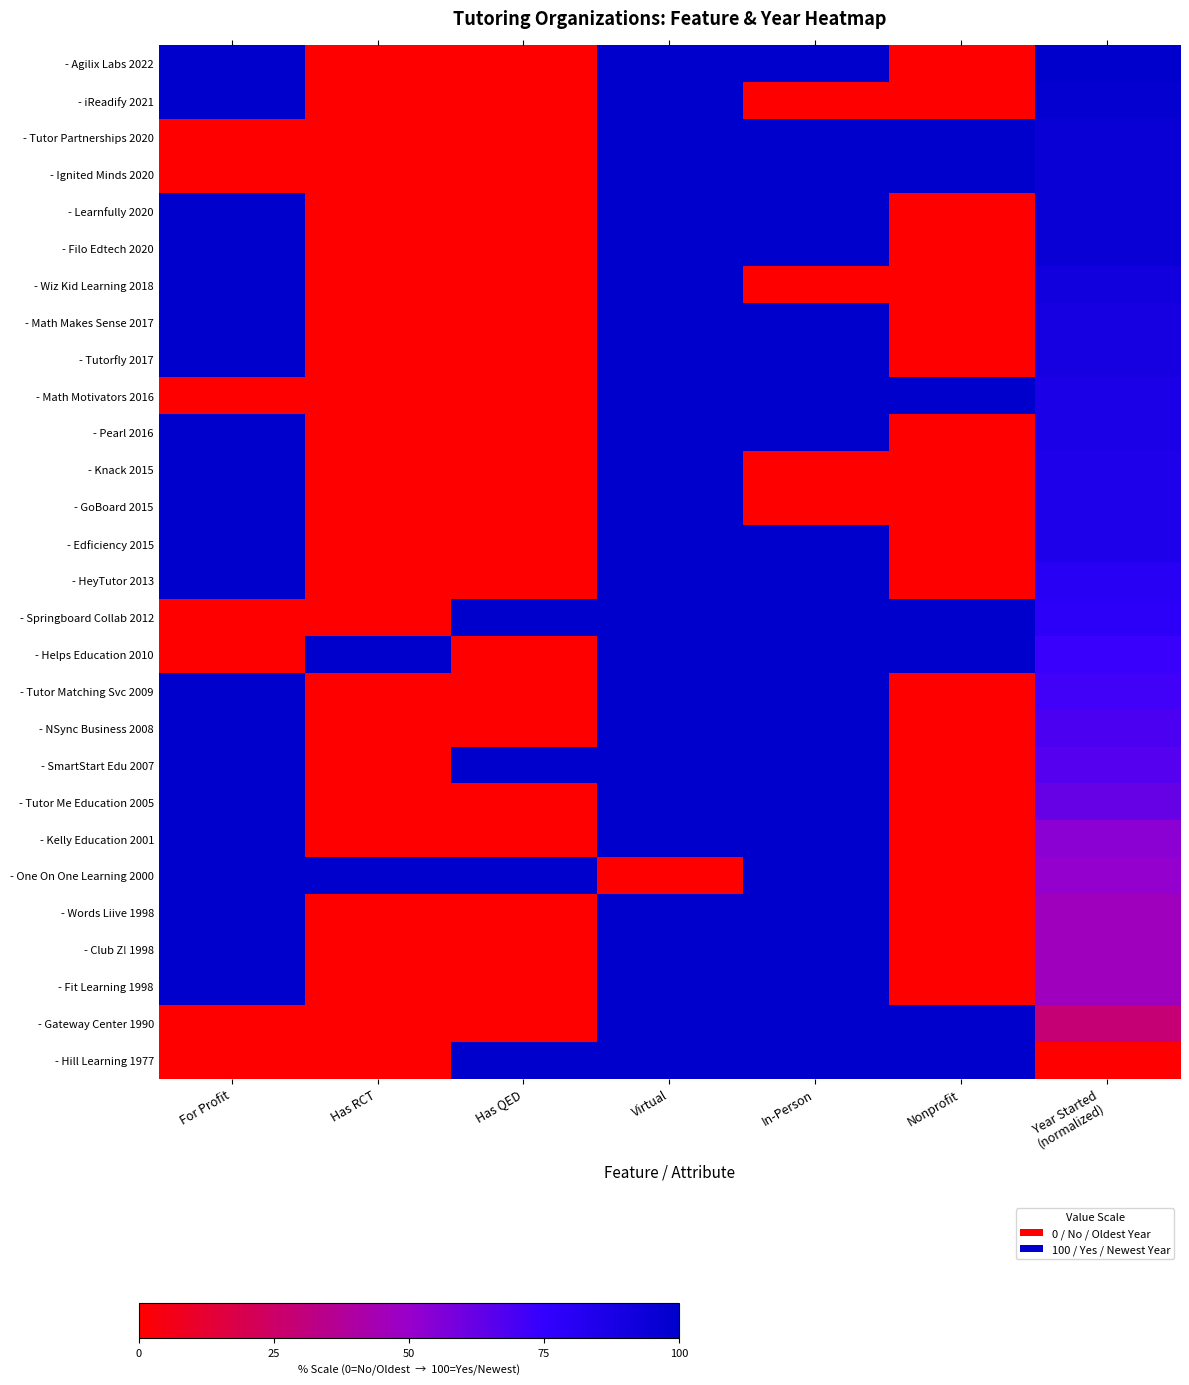

Reading left to right, list all the values displayed in this chart.

- Agilix Labs 2022: For Profit=100.0	Has RCT=0.0	Has QED=0.0	Virtual=100.0	In-Person=100.0	Nonprofit=0.0	Year Started
(normalized)=100.0
- iReadify 2021: For Profit=100.0	Has RCT=0.0	Has QED=0.0	Virtual=100.0	In-Person=0.0	Nonprofit=0.0	Year Started
(normalized)=97.8
- Tutor Partnerships 2020: For Profit=0.0	Has RCT=0.0	Has QED=0.0	Virtual=100.0	In-Person=100.0	Nonprofit=100.0	Year Started
(normalized)=95.6
- Ignited Minds 2020: For Profit=0.0	Has RCT=0.0	Has QED=0.0	Virtual=100.0	In-Person=100.0	Nonprofit=100.0	Year Started
(normalized)=95.6
- Learnfully 2020: For Profit=100.0	Has RCT=0.0	Has QED=0.0	Virtual=100.0	In-Person=100.0	Nonprofit=0.0	Year Started
(normalized)=95.6
- Filo Edtech 2020: For Profit=100.0	Has RCT=0.0	Has QED=0.0	Virtual=100.0	In-Person=100.0	Nonprofit=0.0	Year Started
(normalized)=95.6
- Wiz Kid Learning 2018: For Profit=100.0	Has RCT=0.0	Has QED=0.0	Virtual=100.0	In-Person=0.0	Nonprofit=0.0	Year Started
(normalized)=91.1
- Math Makes Sense 2017: For Profit=100.0	Has RCT=0.0	Has QED=0.0	Virtual=100.0	In-Person=100.0	Nonprofit=0.0	Year Started
(normalized)=88.9
- Tutorfly 2017: For Profit=100.0	Has RCT=0.0	Has QED=0.0	Virtual=100.0	In-Person=100.0	Nonprofit=0.0	Year Started
(normalized)=88.9
- Math Motivators 2016: For Profit=0.0	Has RCT=0.0	Has QED=0.0	Virtual=100.0	In-Person=100.0	Nonprofit=100.0	Year Started
(normalized)=86.7
- Pearl 2016: For Profit=100.0	Has RCT=0.0	Has QED=0.0	Virtual=100.0	In-Person=100.0	Nonprofit=0.0	Year Started
(normalized)=86.7
- Knack 2015: For Profit=100.0	Has RCT=0.0	Has QED=0.0	Virtual=100.0	In-Person=0.0	Nonprofit=0.0	Year Started
(normalized)=84.4
- GoBoard 2015: For Profit=100.0	Has RCT=0.0	Has QED=0.0	Virtual=100.0	In-Person=0.0	Nonprofit=0.0	Year Started
(normalized)=84.4
- Edficiency 2015: For Profit=100.0	Has RCT=0.0	Has QED=0.0	Virtual=100.0	In-Person=100.0	Nonprofit=0.0	Year Started
(normalized)=84.4
- HeyTutor 2013: For Profit=100.0	Has RCT=0.0	Has QED=0.0	Virtual=100.0	In-Person=100.0	Nonprofit=0.0	Year Started
(normalized)=80.0
- Springboard Collab 2012: For Profit=0.0	Has RCT=0.0	Has QED=100.0	Virtual=100.0	In-Person=100.0	Nonprofit=100.0	Year Started
(normalized)=77.8
- Helps Education 2010: For Profit=0.0	Has RCT=100.0	Has QED=0.0	Virtual=100.0	In-Person=100.0	Nonprofit=100.0	Year Started
(normalized)=73.3
- Tutor Matching Svc 2009: For Profit=100.0	Has RCT=0.0	Has QED=0.0	Virtual=100.0	In-Person=100.0	Nonprofit=0.0	Year Started
(normalized)=71.1
- NSync Business 2008: For Profit=100.0	Has RCT=0.0	Has QED=0.0	Virtual=100.0	In-Person=100.0	Nonprofit=0.0	Year Started
(normalized)=68.9
- SmartStart Edu 2007: For Profit=100.0	Has RCT=0.0	Has QED=100.0	Virtual=100.0	In-Person=100.0	Nonprofit=0.0	Year Started
(normalized)=66.7
- Tutor Me Education 2005: For Profit=100.0	Has RCT=0.0	Has QED=0.0	Virtual=100.0	In-Person=100.0	Nonprofit=0.0	Year Started
(normalized)=62.2
- Kelly Education 2001: For Profit=100.0	Has RCT=0.0	Has QED=0.0	Virtual=100.0	In-Person=100.0	Nonprofit=0.0	Year Started
(normalized)=53.3
- One On One Learning 2000: For Profit=100.0	Has RCT=100.0	Has QED=100.0	Virtual=0.0	In-Person=100.0	Nonprofit=0.0	Year Started
(normalized)=51.1
- Words Liive 1998: For Profit=100.0	Has RCT=0.0	Has QED=0.0	Virtual=100.0	In-Person=100.0	Nonprofit=0.0	Year Started
(normalized)=46.7
- Club Z! 1998: For Profit=100.0	Has RCT=0.0	Has QED=0.0	Virtual=100.0	In-Person=100.0	Nonprofit=0.0	Year Started
(normalized)=46.7
- Fit Learning 1998: For Profit=100.0	Has RCT=0.0	Has QED=0.0	Virtual=100.0	In-Person=100.0	Nonprofit=0.0	Year Started
(normalized)=46.7
- Gateway Center 1990: For Profit=0.0	Has RCT=0.0	Has QED=0.0	Virtual=100.0	In-Person=100.0	Nonprofit=100.0	Year Started
(normalized)=28.9
- Hill Learning 1977: For Profit=0.0	Has RCT=0.0	Has QED=100.0	Virtual=100.0	In-Person=100.0	Nonprofit=100.0	Year Started
(normalized)=0.0